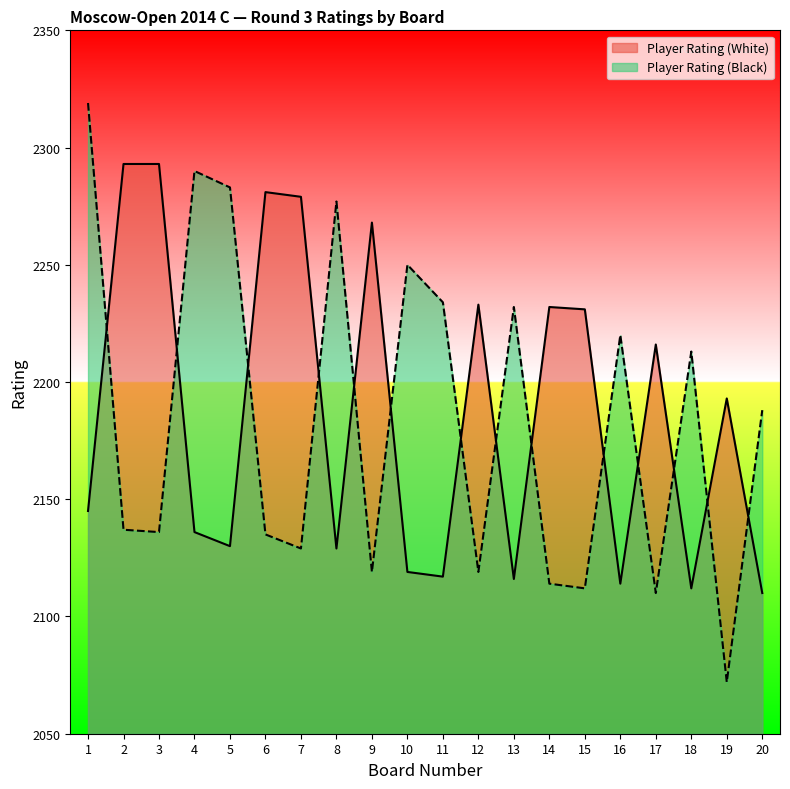

Which series has the widest spread of values?

Player Rating (Black)